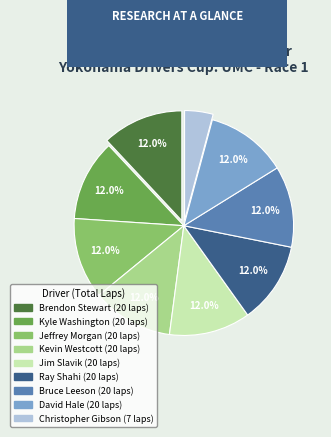

Does Ray Shahi account for over 50% of the chart?

No